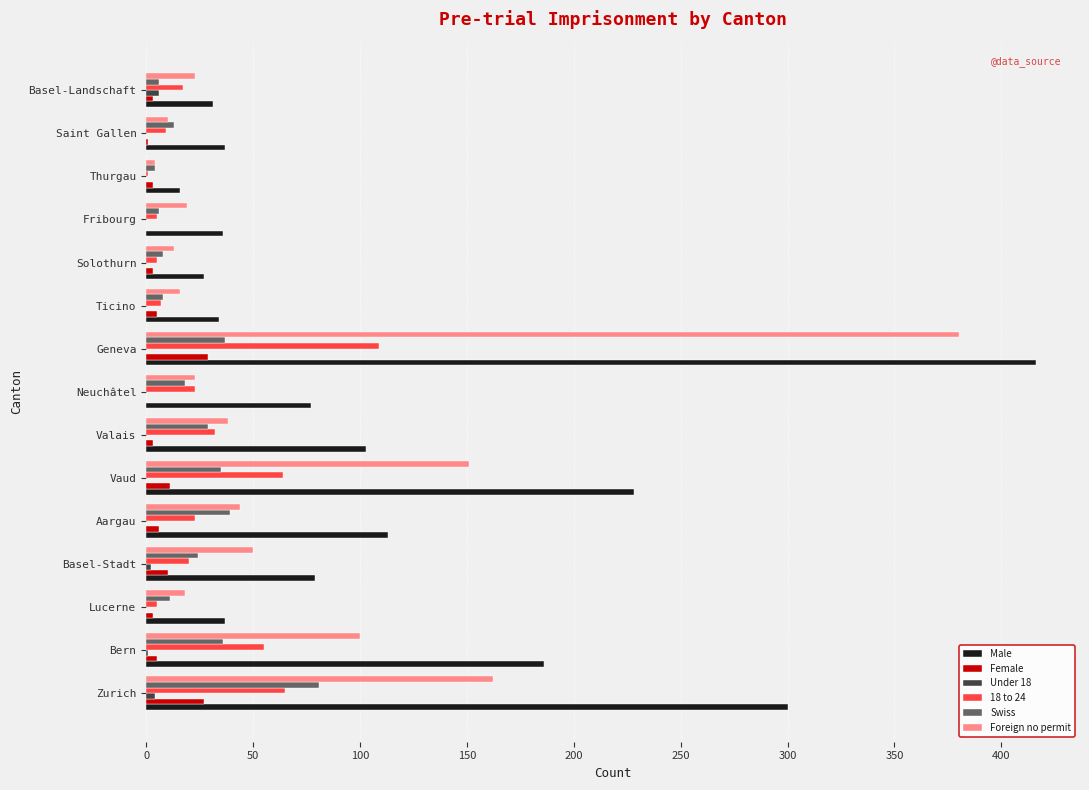

Where is Male nearest to the value 216?

Vaud